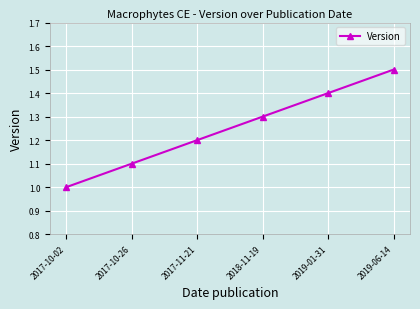

The value at 2017-10-26 is 1.8. True or false?

False